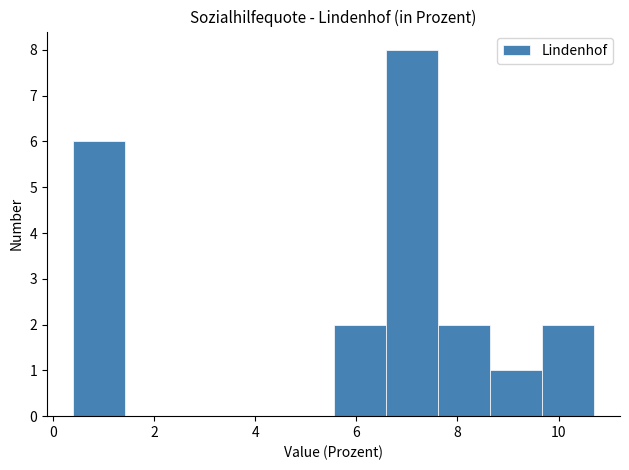

Reading left to right, transcribe this chart: for each bar, give the range it covers on the x-axis and its height. Neither the bar edges nor the heights are printed on the chart, so give them approximately, as read against the axes.

0.4 to 1.4: 6
1.4 to 2.4: 0
2.4 to 3.4: 0
3.4 to 4.6: 0
4.6 to 5.6: 0
5.6 to 6.6: 2
6.6 to 7.6: 8
7.6 to 8.6: 2
8.6 to 9.6: 1
9.6 to 10.8: 2